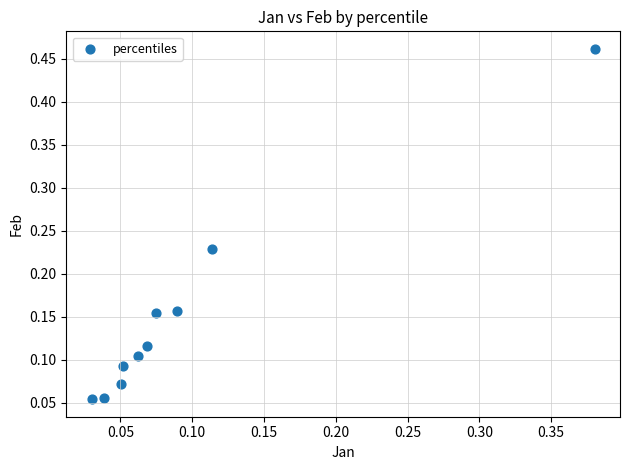

What is the range of X values (max minus min)?

0.4